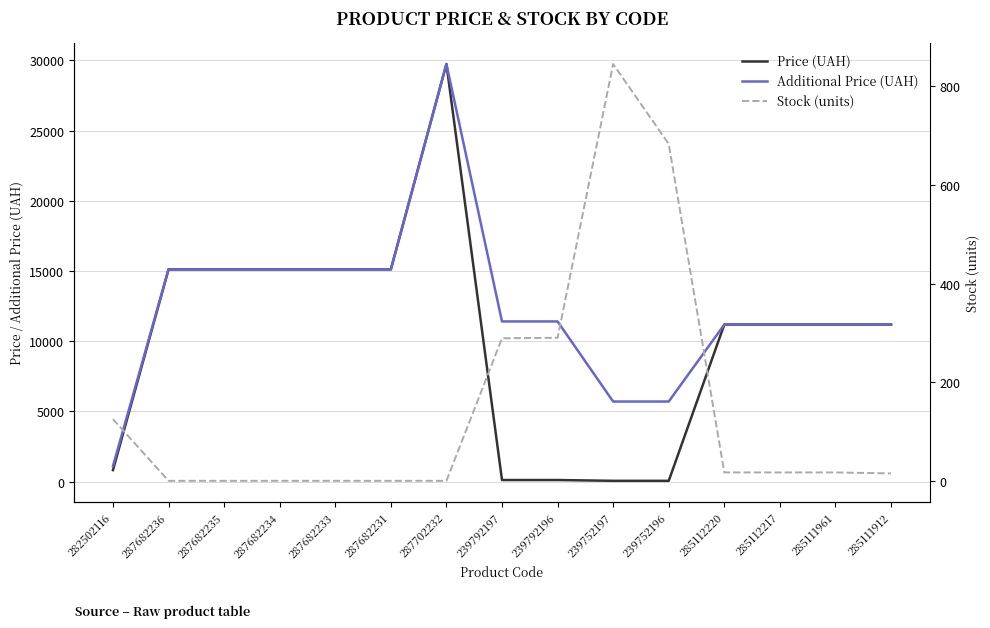

After their last crossing, which series has the higher values: Stock (units) or Price (UAH)?

Price (UAH)